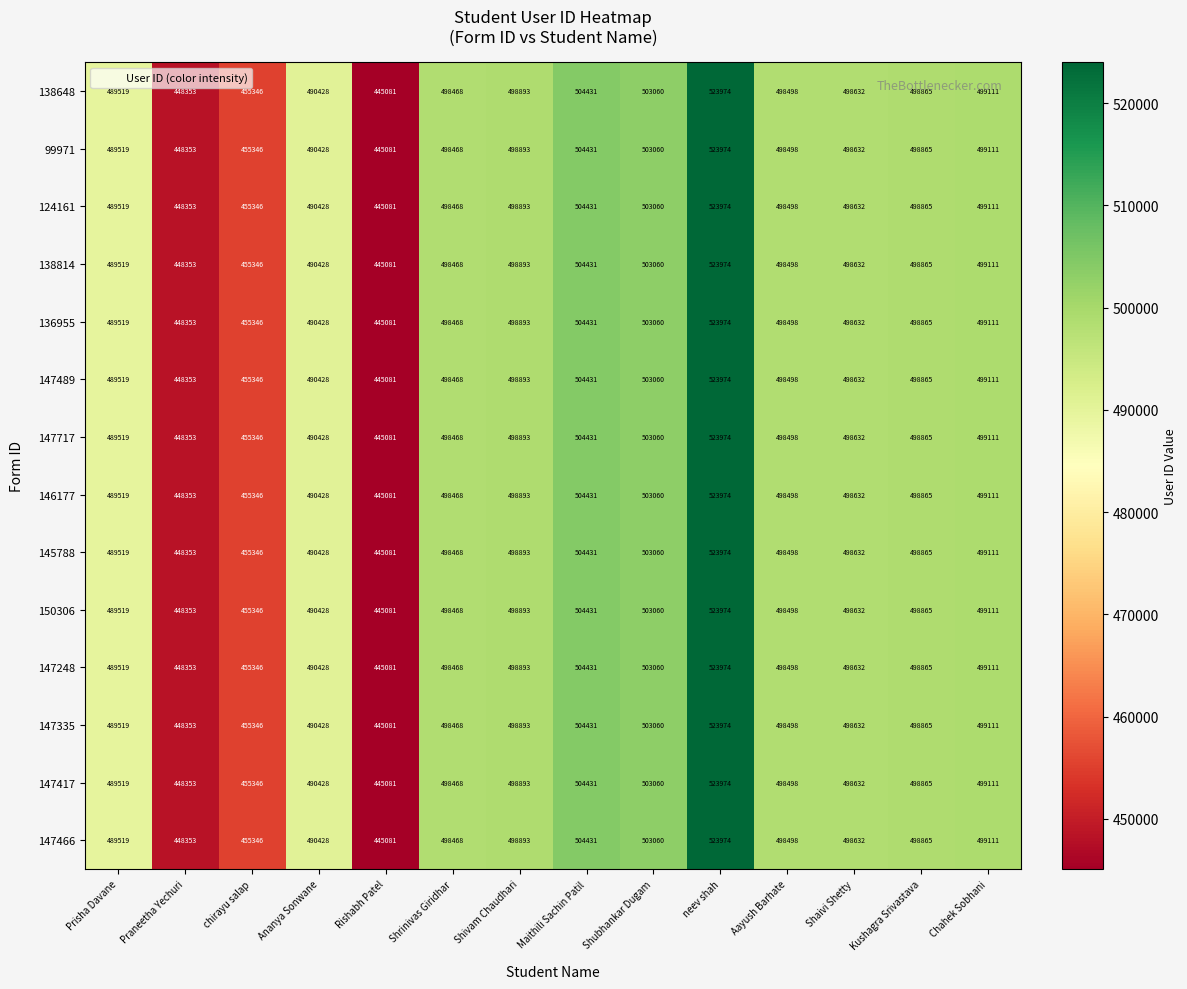

The value of 146177 at Prisha Davane is 489519. True or false?

True